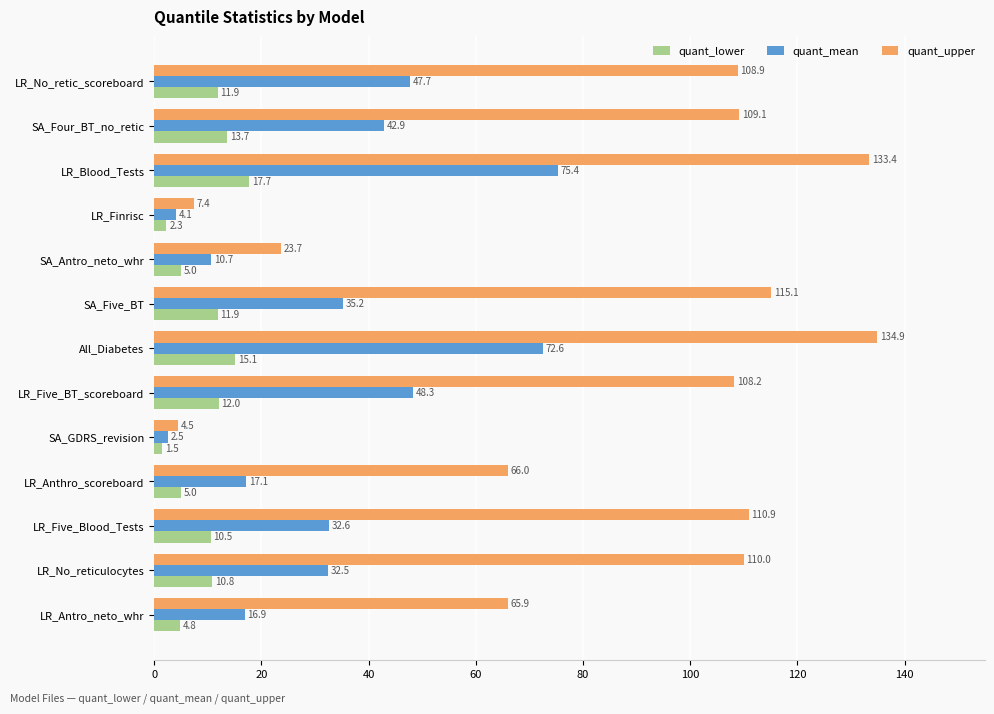

What is the minimum value for quant_upper?

4.5